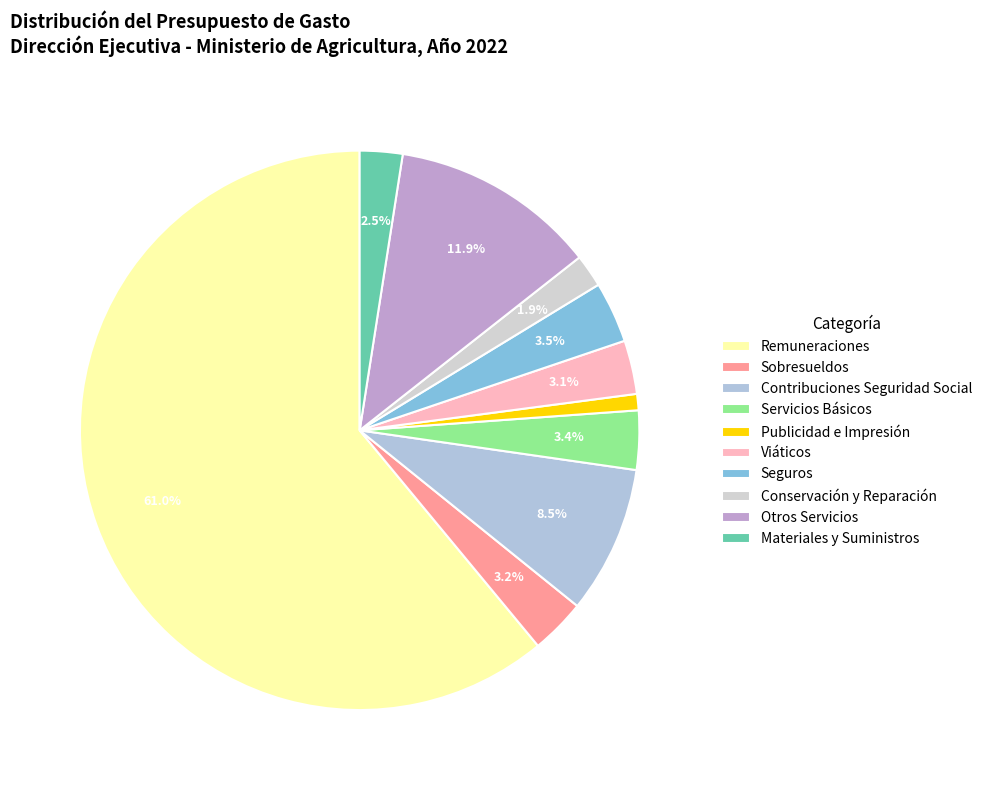

Count the number of slices in the pie.

10